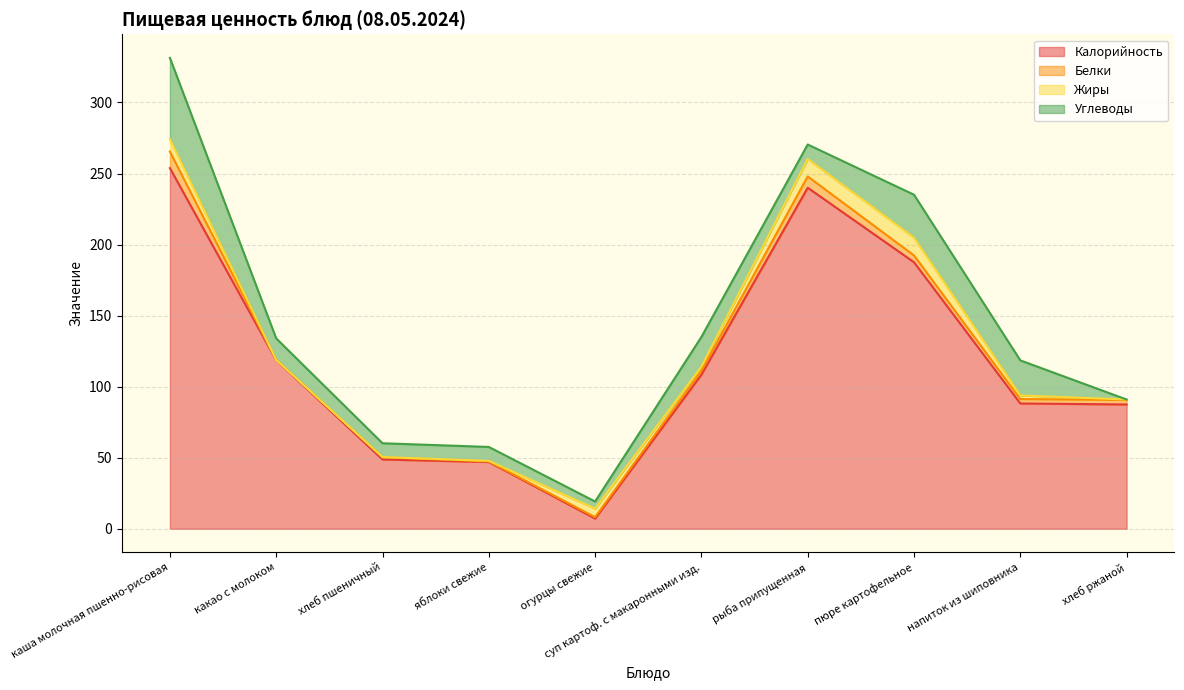

True or false: Калорийность and Белки intersect in this chart.

False